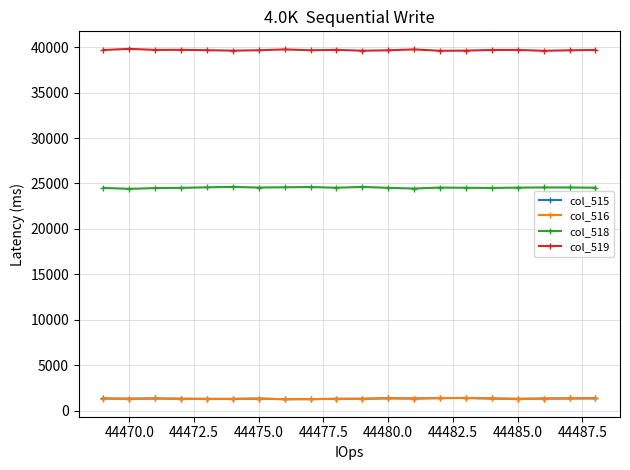

What is the minimum value shown in the chart?

1250